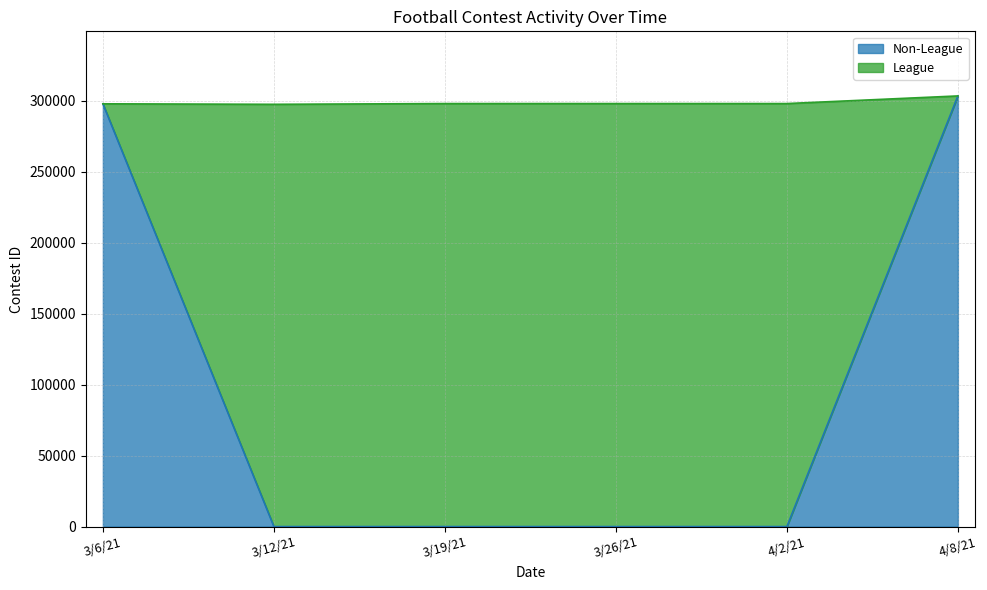

Reading left to right, what are all the values shown in this chart?

297749	297394	297921	297922	297923	303295